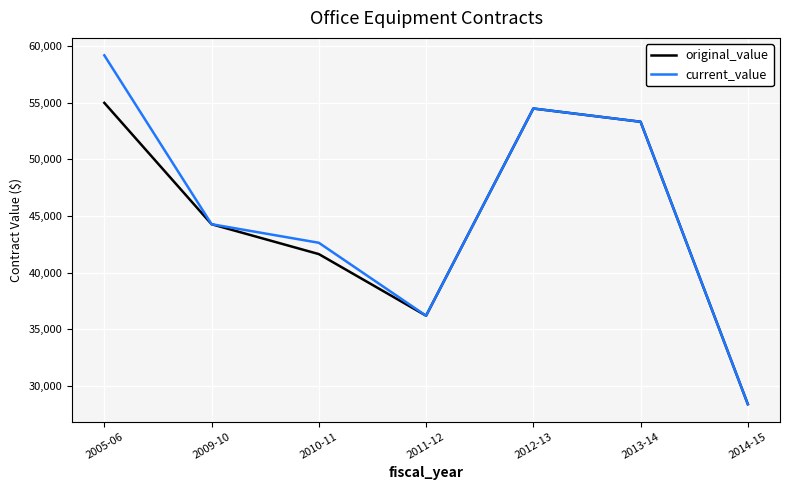

Where is the first local maximum for current_value?

2012-13